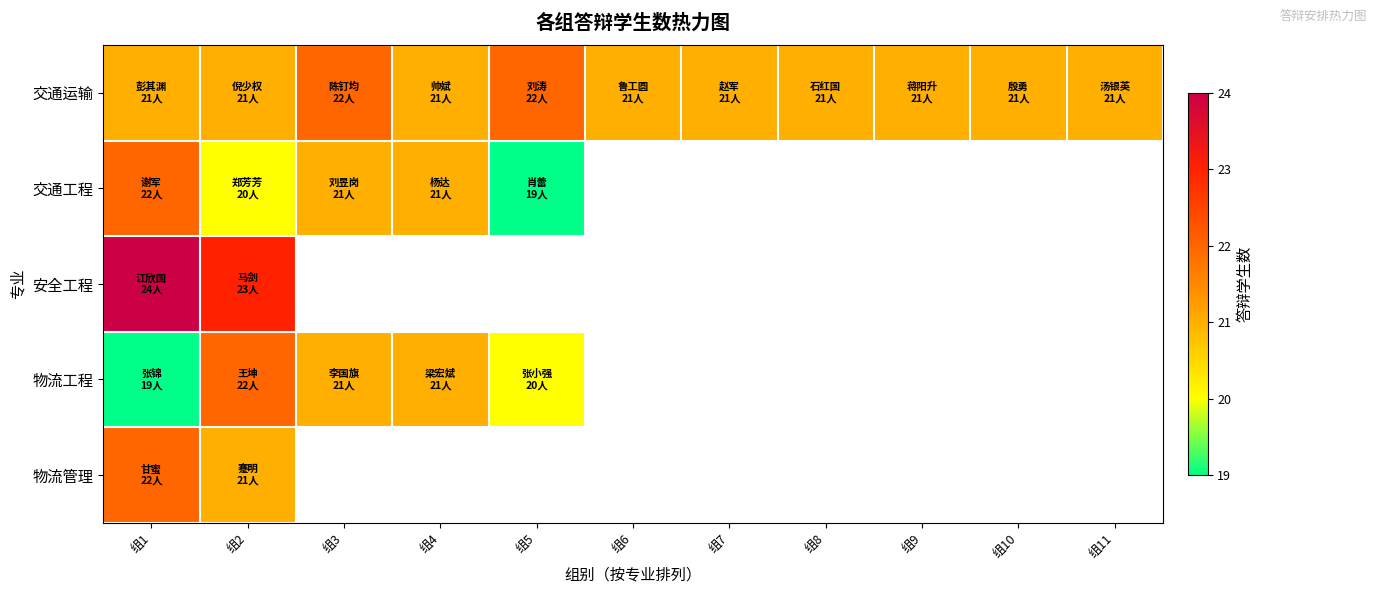

How many values in 物流工程 are above zero?

5